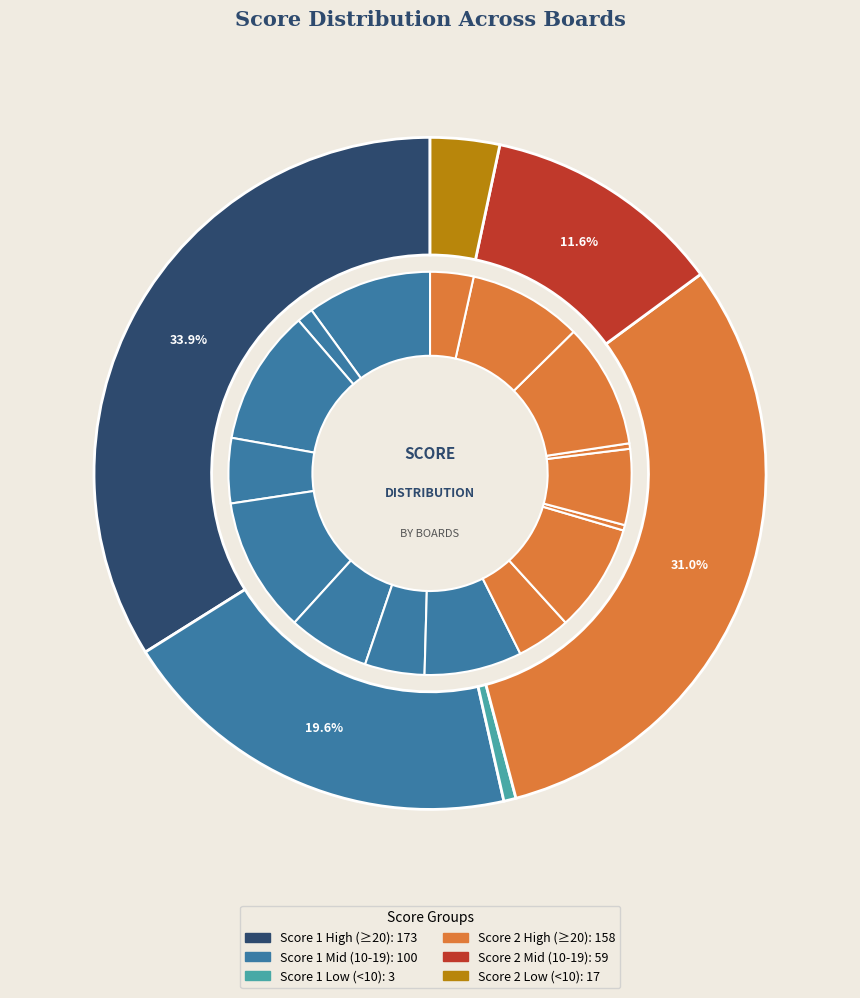

Is there any slice that represents more than half of the pie?

No